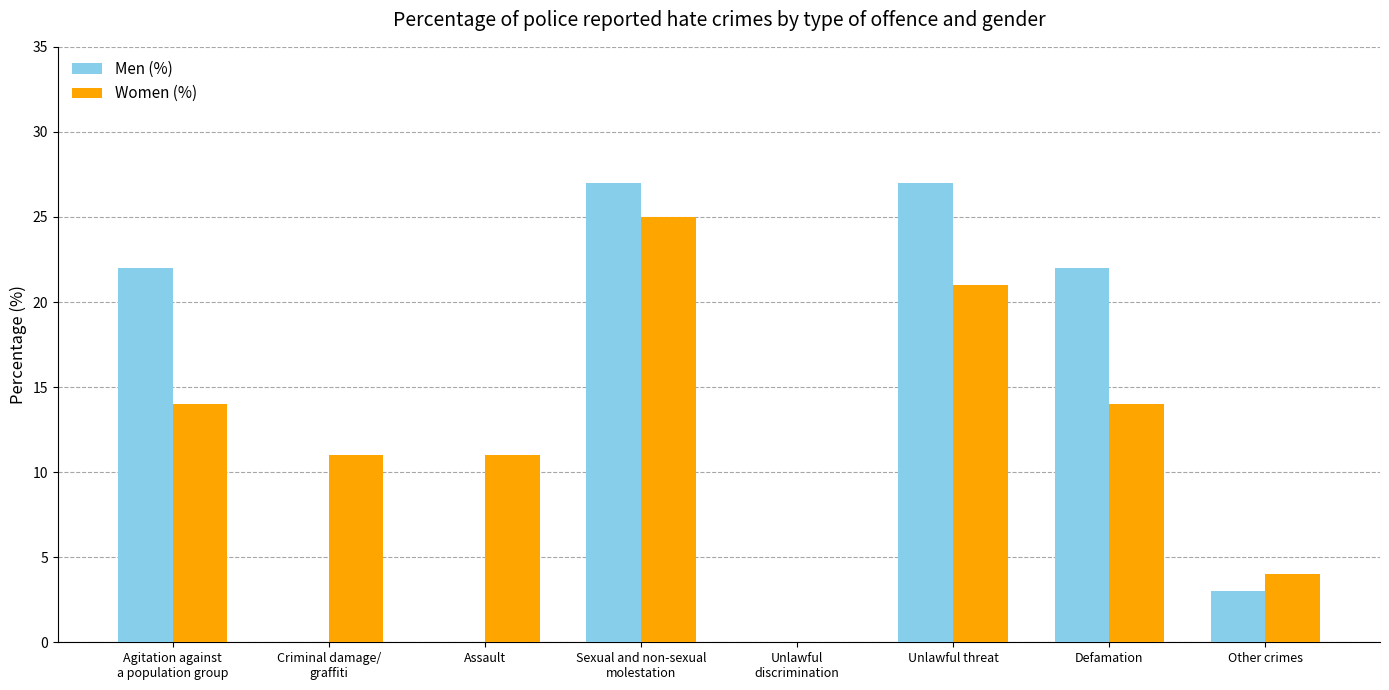

What is the maximum value shown in the chart?

27